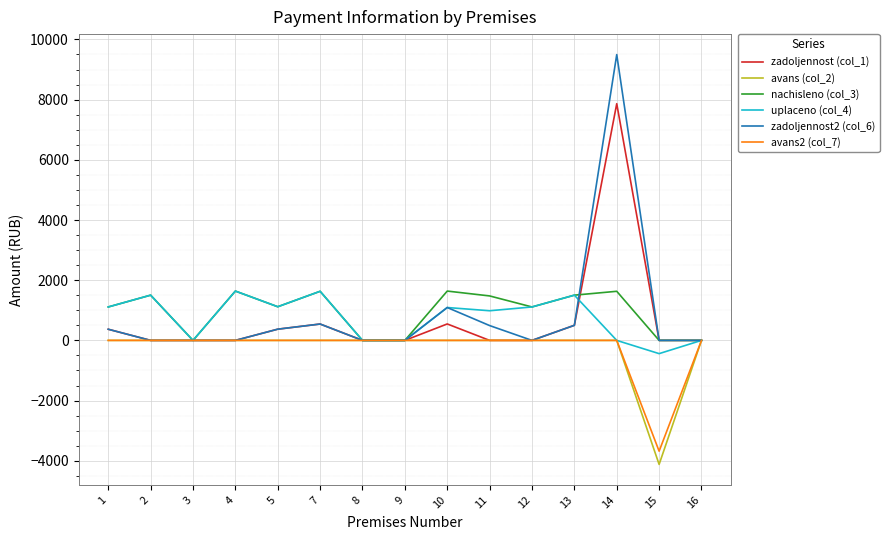

The value of avans (col_2) at 10 is 0.0. True or false?

True